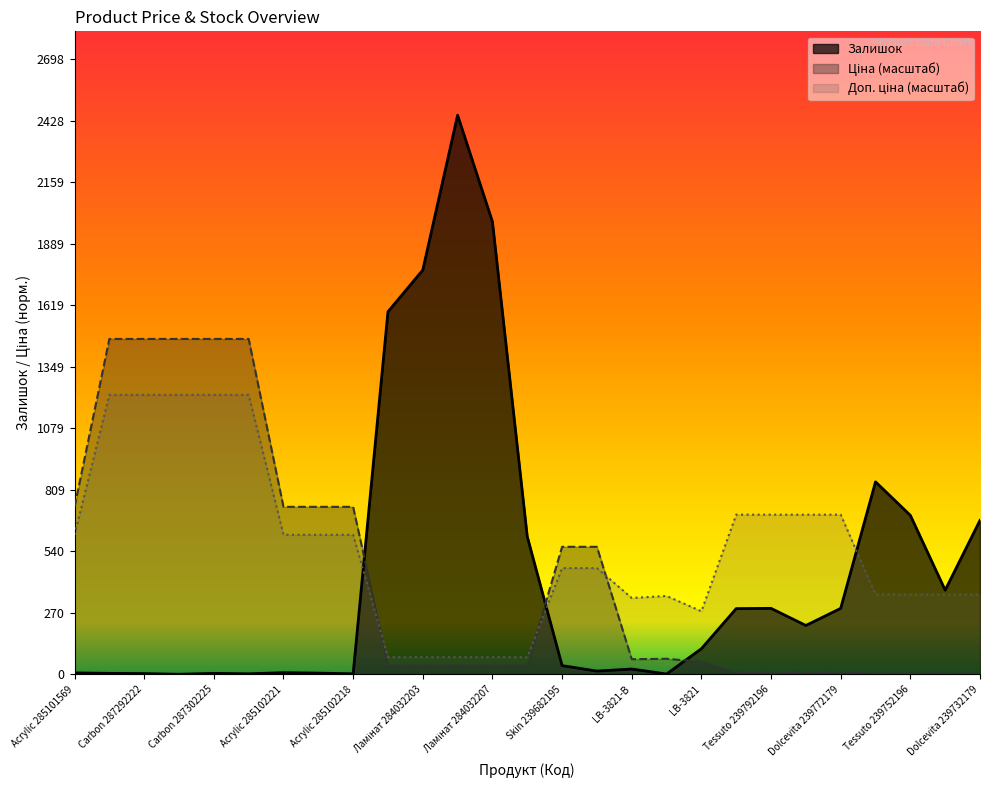

At which category is the sum across all series the highest?

Carbon 287302223